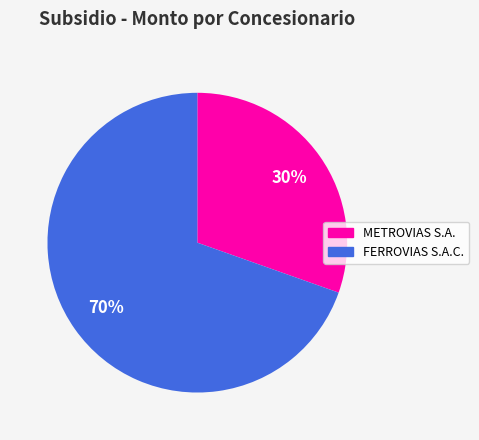

Count the number of slices in the pie.

2